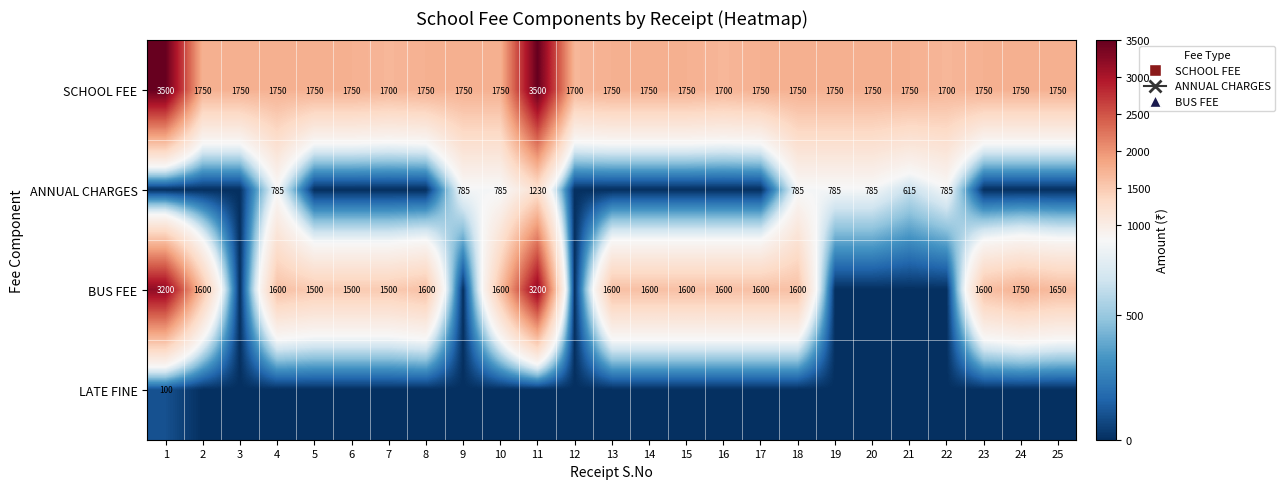

The value of BUS FEE at 2 is 523. True or false?

False